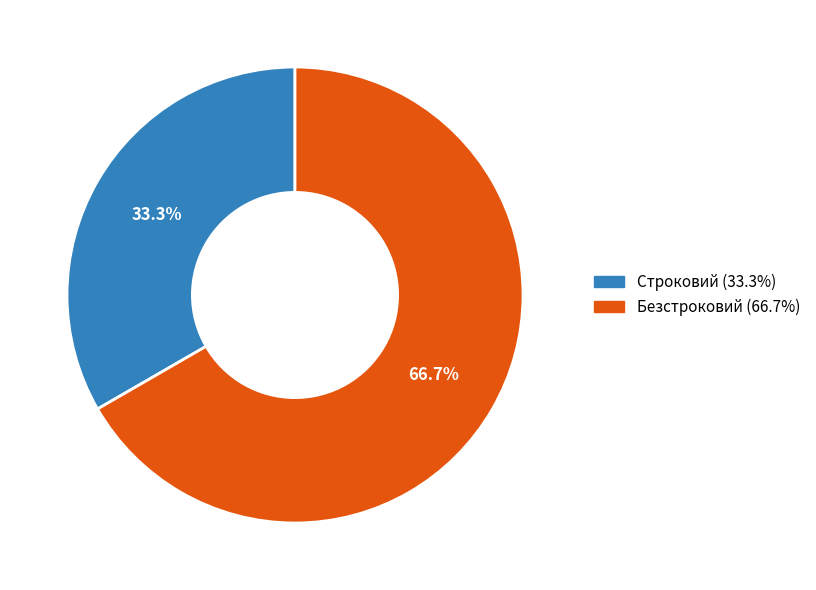

Which slice represents more than half of the pie?

Безстроковий